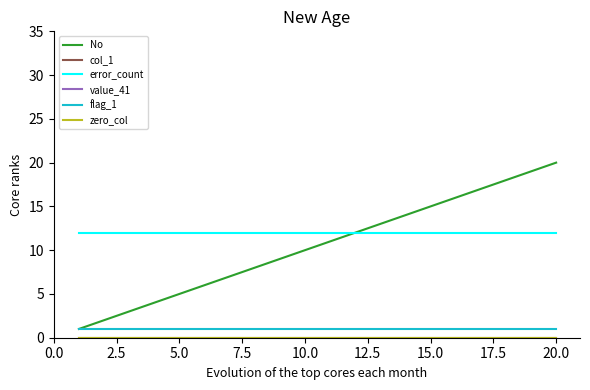

What is the difference between the second highest and minimum values in the No series?

18